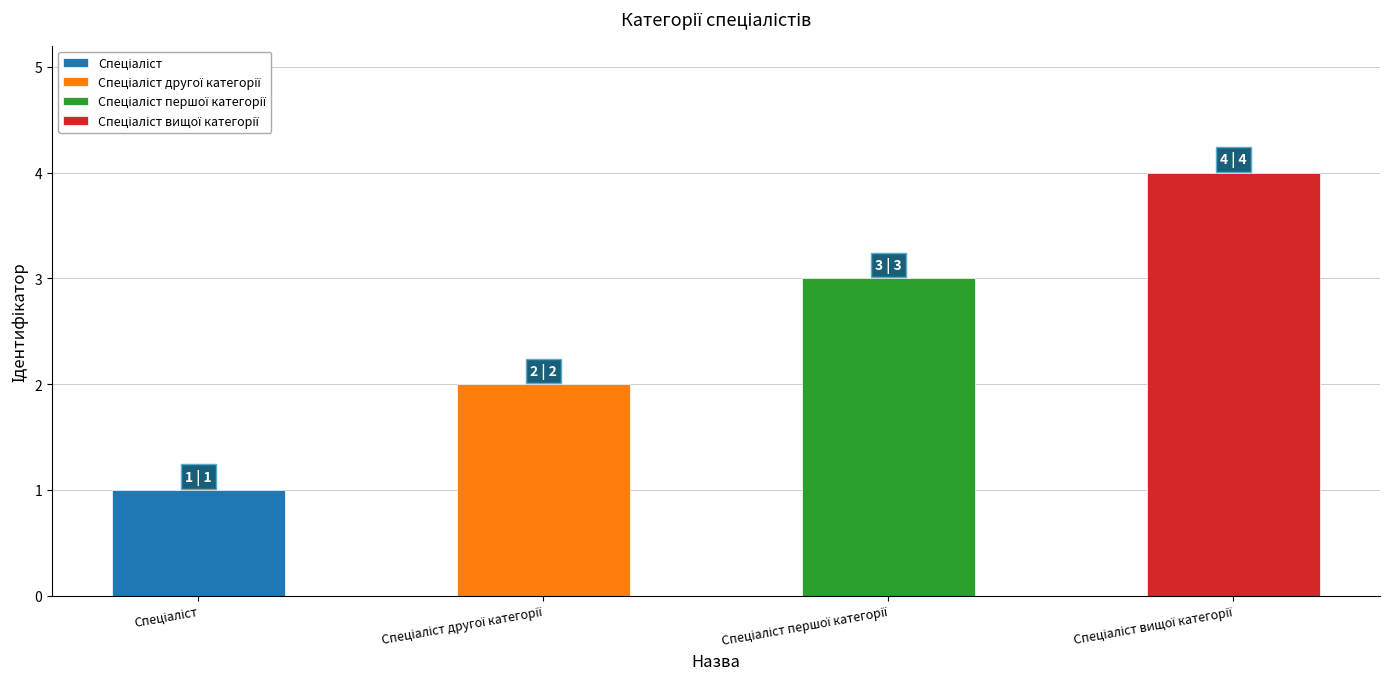

At which category does the chart reach its peak across all series?

Спеціаліст вищої категорії